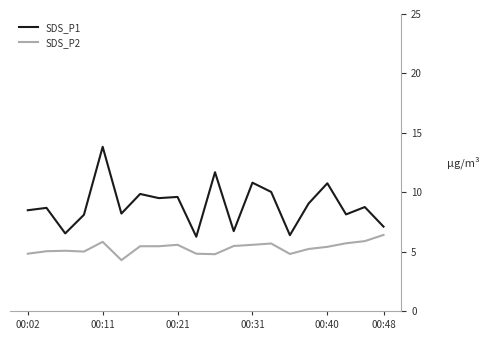

Which series has the widest spread of values?

SDS_P1